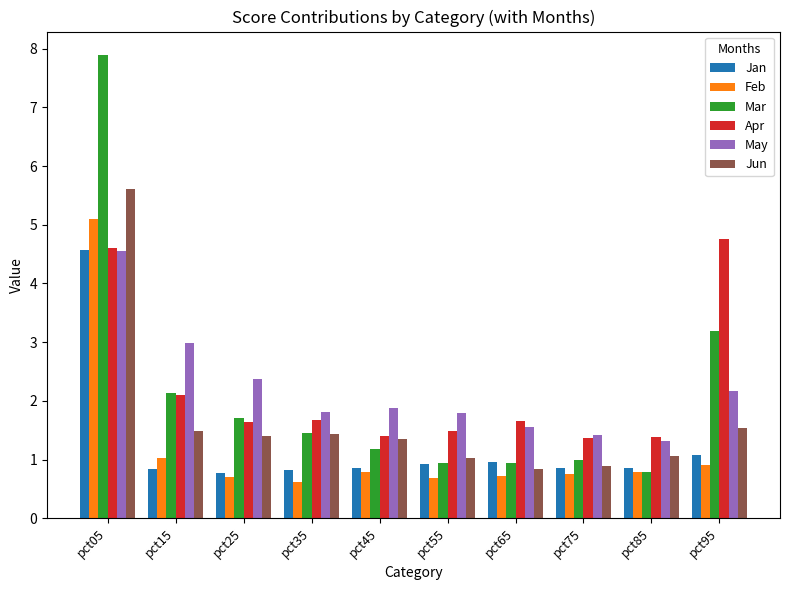

Which series has the widest spread of values?

Mar